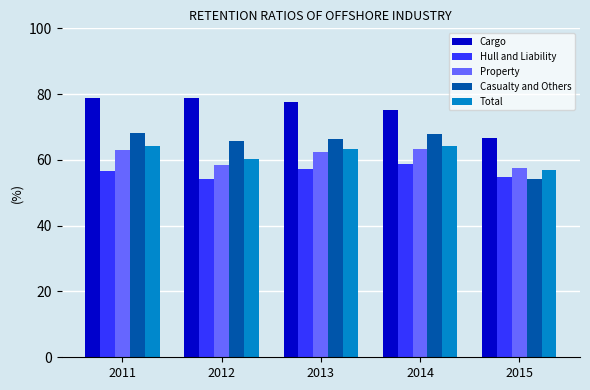

Which series has the largest range (max minus min)?

Casualty and Others